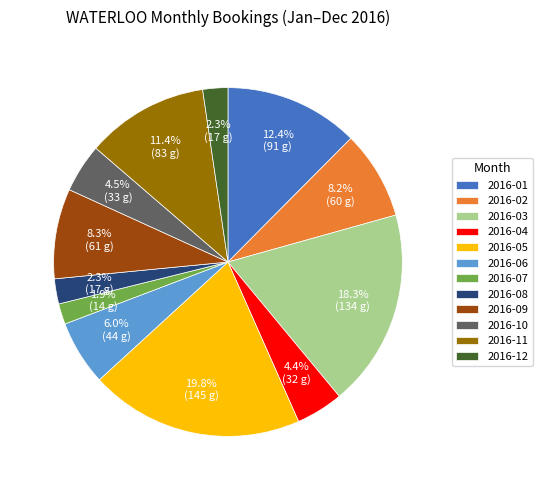

Do 2016-04 and 2016-11 together represent more than half of the pie?

No